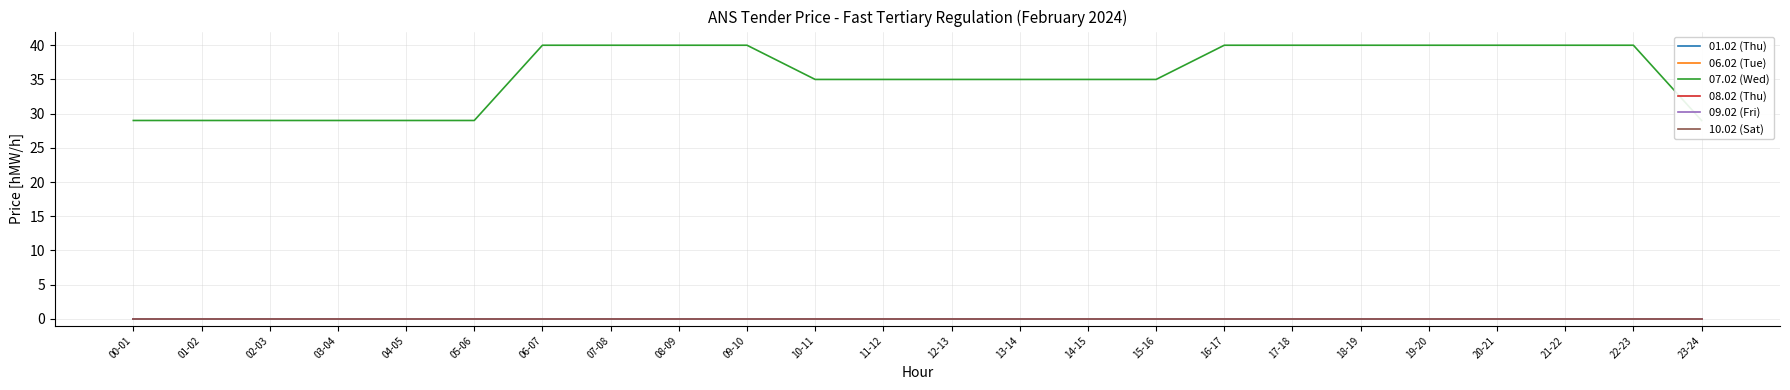

The 07.02 (Wed) series shows 40 at 07-08. True or false?

True